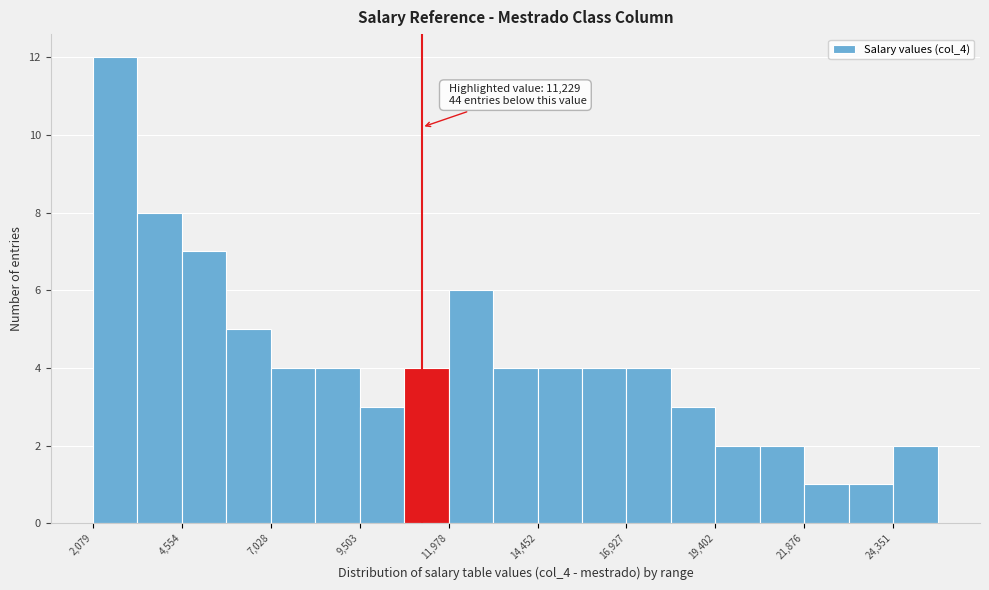

Read against the x-axis, roughly where is the centre of the tallest bar?

2500